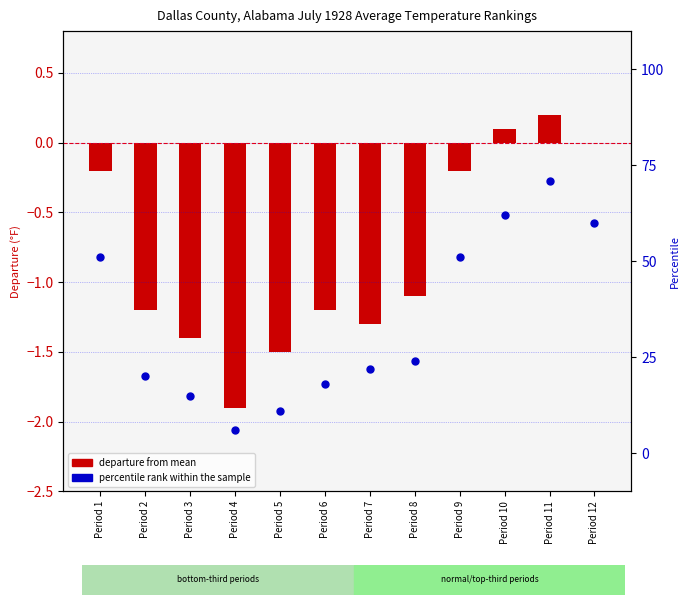

Which series has the widest spread of Y values?

percentile rank within the sample